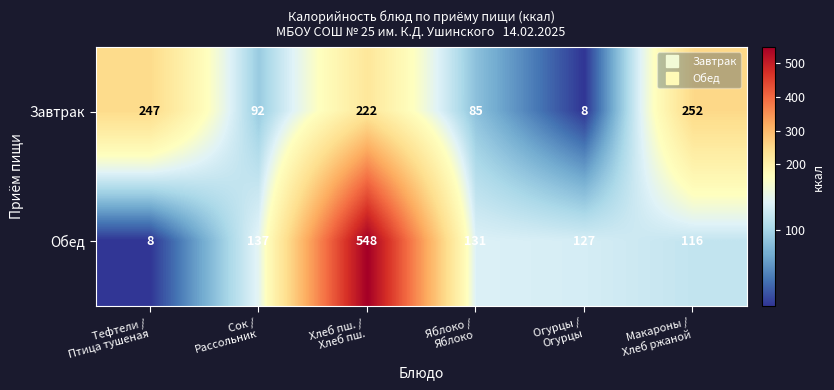

At which category is the sum across all series the highest?

Хлеб пш. /
Хлеб пш.